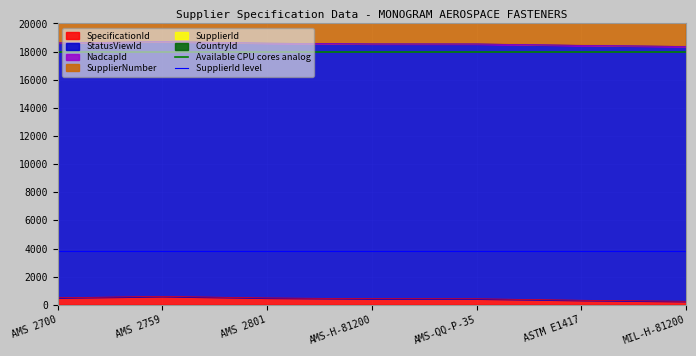

The SpecificationId series shows 500 at AMS 2700. True or false?

True